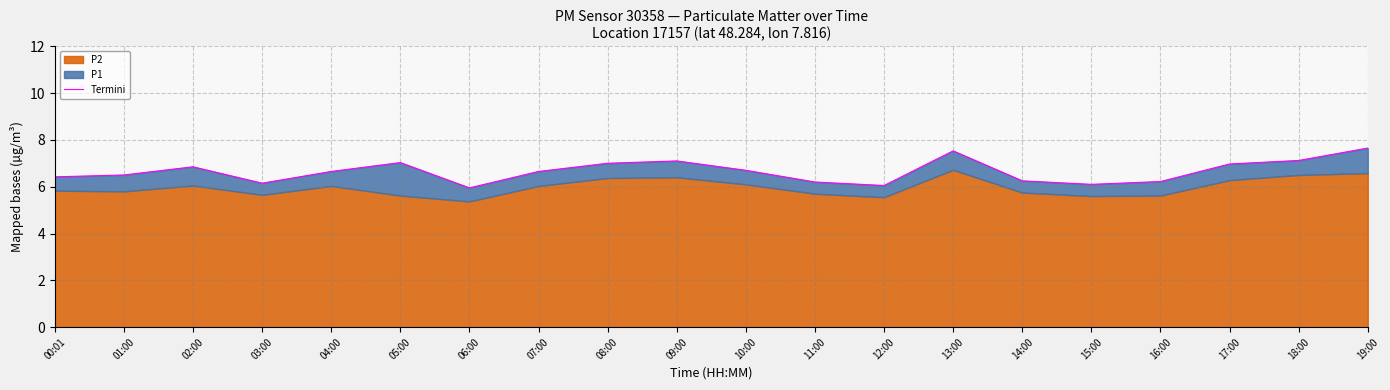

Reading left to right, extract all data points from this chart.

6.4	6.5	6.8	6.2	6.7	7.0	6.0	6.7	7.0	7.1	6.7	6.2	6.0	7.5	6.2	6.1	6.2	7.0	7.1	7.7